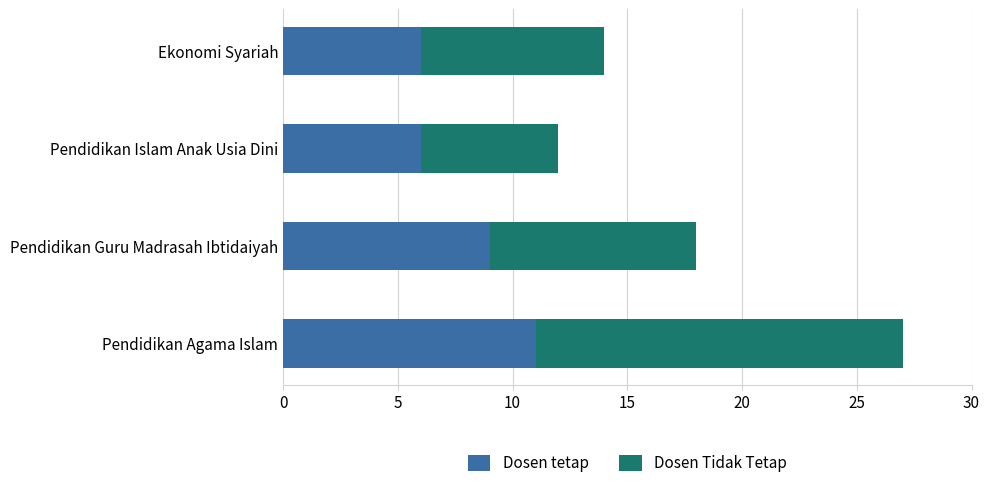

What is the approximate value of Dosen tetap at Pendidikan Agama Islam?

11